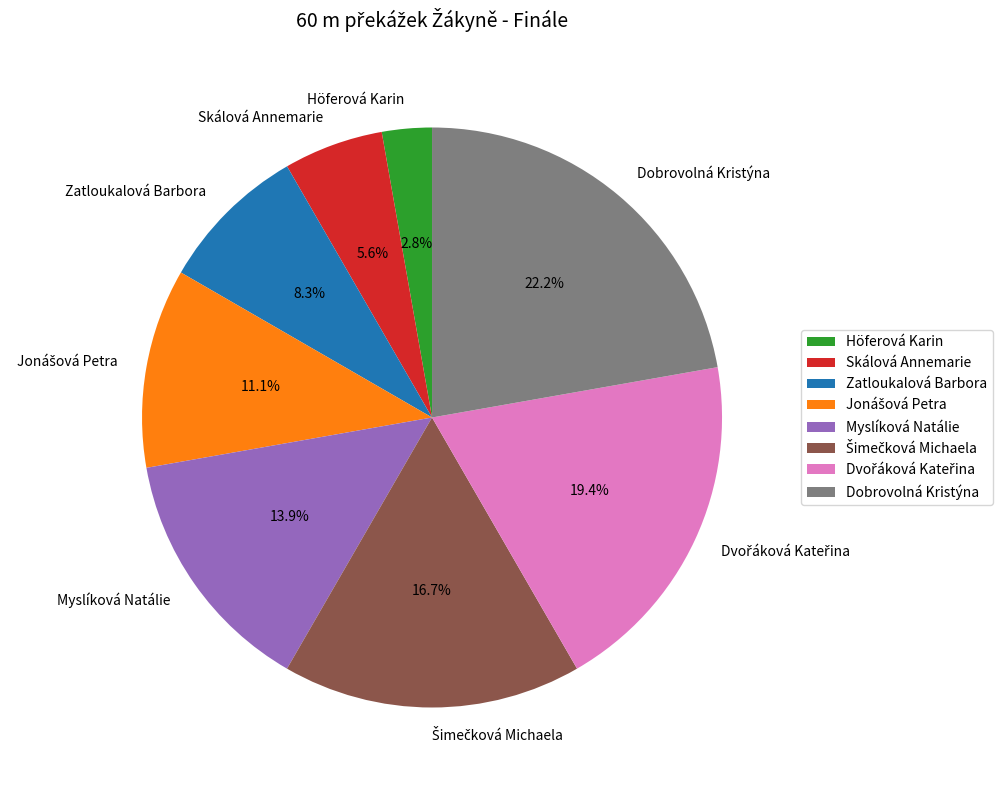

Is it true that Dobrovolná Kristýna is 22% of the pie?

True